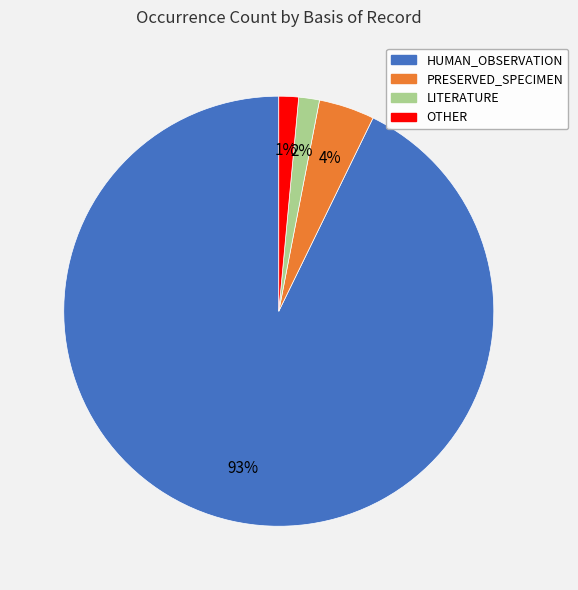

Is there a majority slice in this chart?

Yes